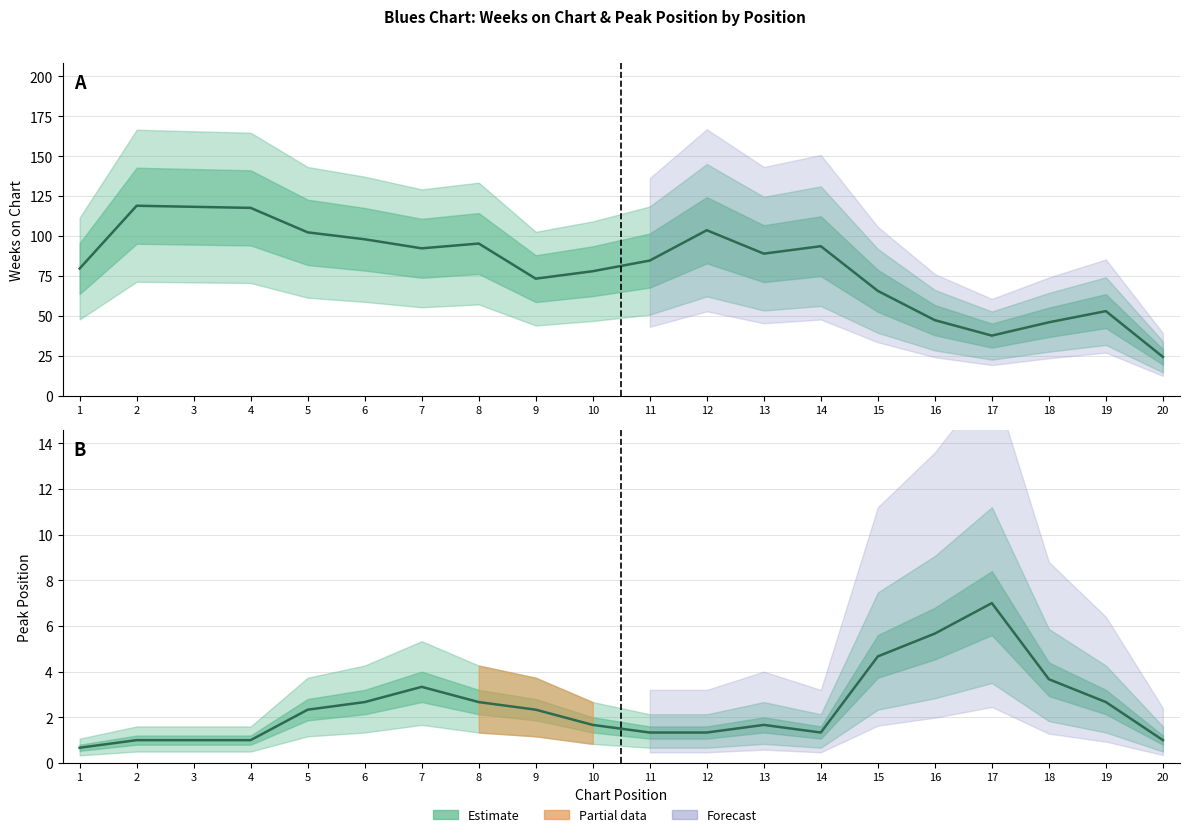

True or false: Weeks on Chart and Peak Position intersect in this chart.

False